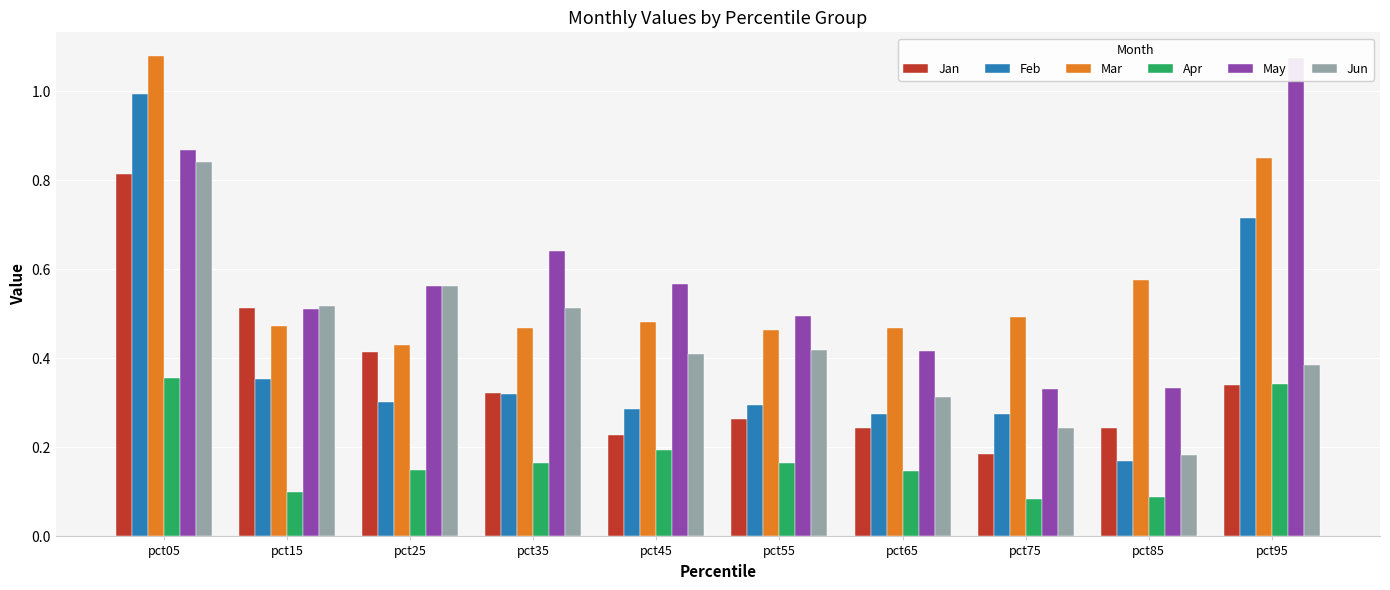

Reading left to right, list all the values displayed in this chart.

Jan: 0.8	0.5	0.4	0.3	0.2	0.3	0.2	0.2	0.2	0.3
Feb: 1.0	0.4	0.3	0.3	0.3	0.3	0.3	0.3	0.2	0.7
Mar: 1.1	0.5	0.4	0.5	0.5	0.5	0.5	0.5	0.6	0.8
Apr: 0.4	0.1	0.1	0.2	0.2	0.2	0.1	0.1	0.1	0.3
May: 0.9	0.5	0.6	0.6	0.6	0.5	0.4	0.3	0.3	1.1
Jun: 0.8	0.5	0.6	0.5	0.4	0.4	0.3	0.2	0.2	0.4